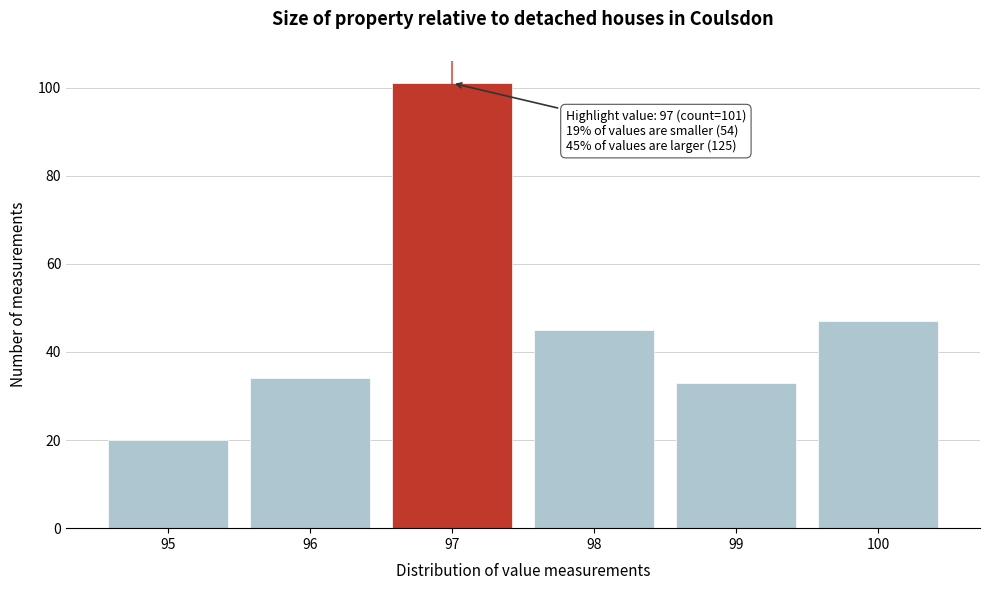

Reading right to left, what are all the values shown in this chart?

100=47	99=33	98=45	97=101	96=34	95=20